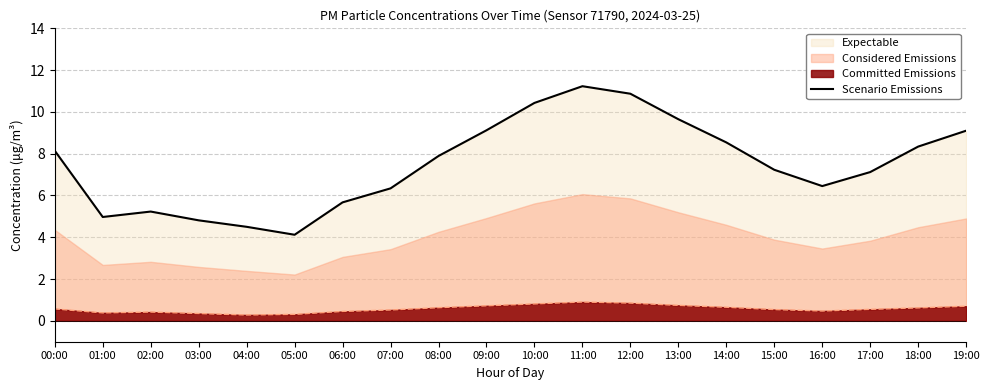

True or false: the data has more than 0 interior local peaks.

True